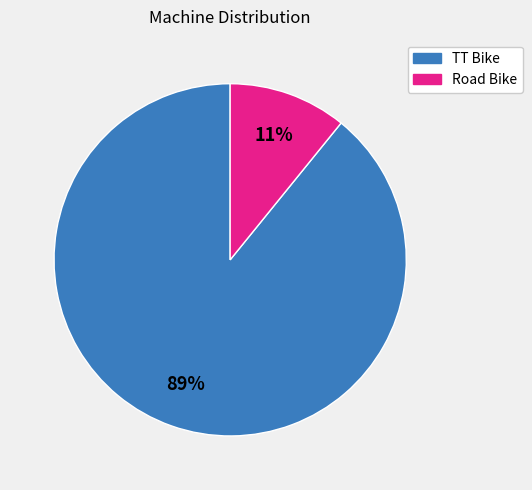

To the nearest percent, what is the difference between the TT Bike and Road Bike slice percentages?

78%